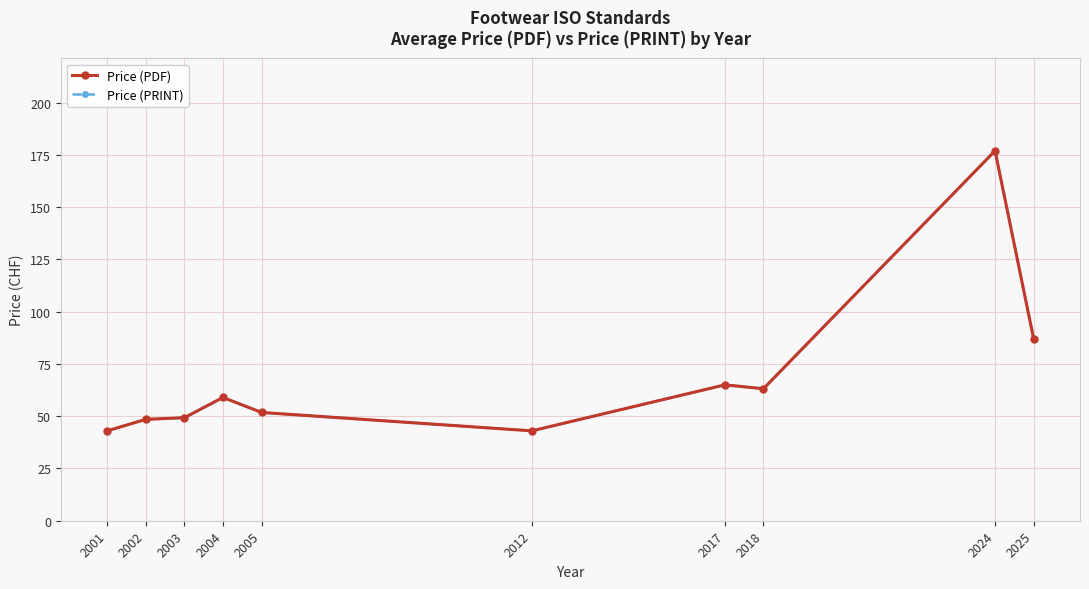

Does the chart have visible grid lines?

Yes